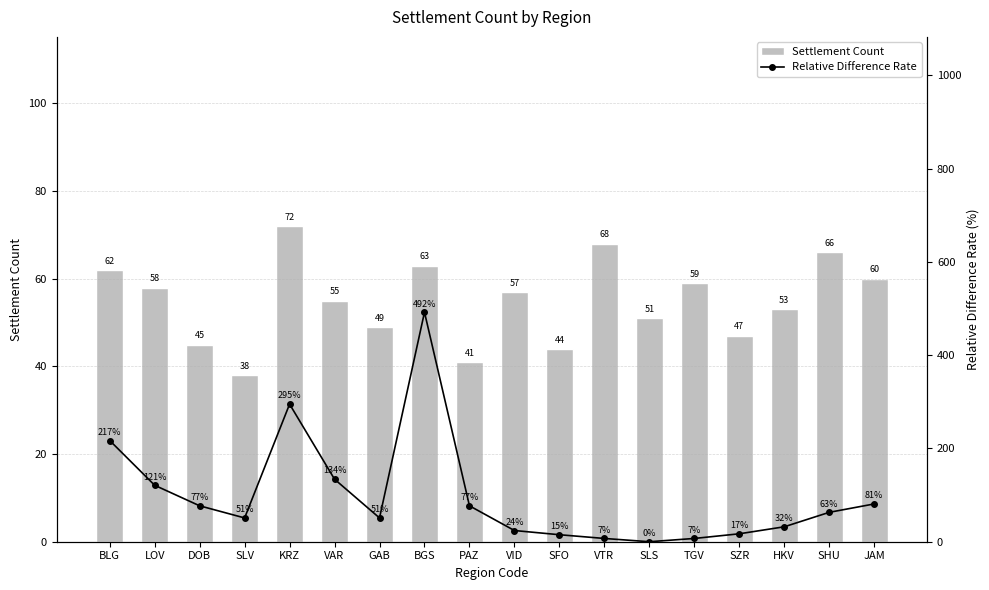

What is the value of the Settlement Count bar at the 6th from the left?

55